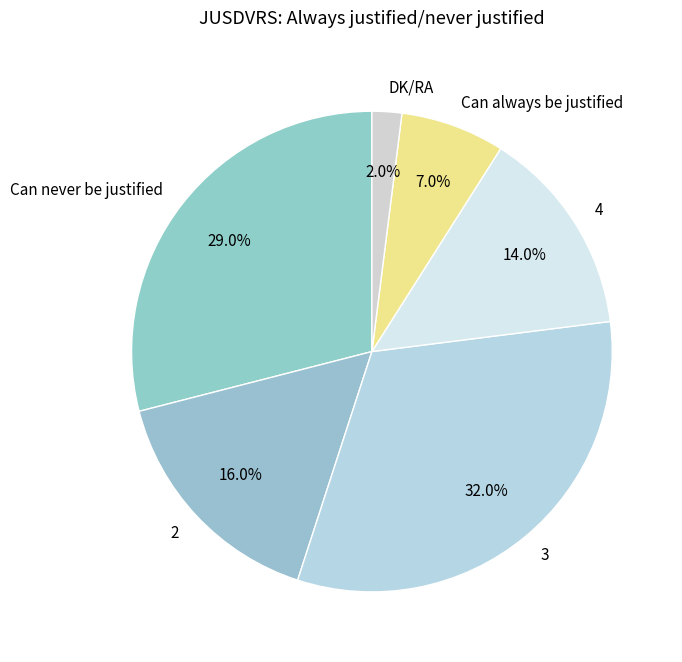

Which has a higher value, Can never be justified or Can always be justified?

Can never be justified